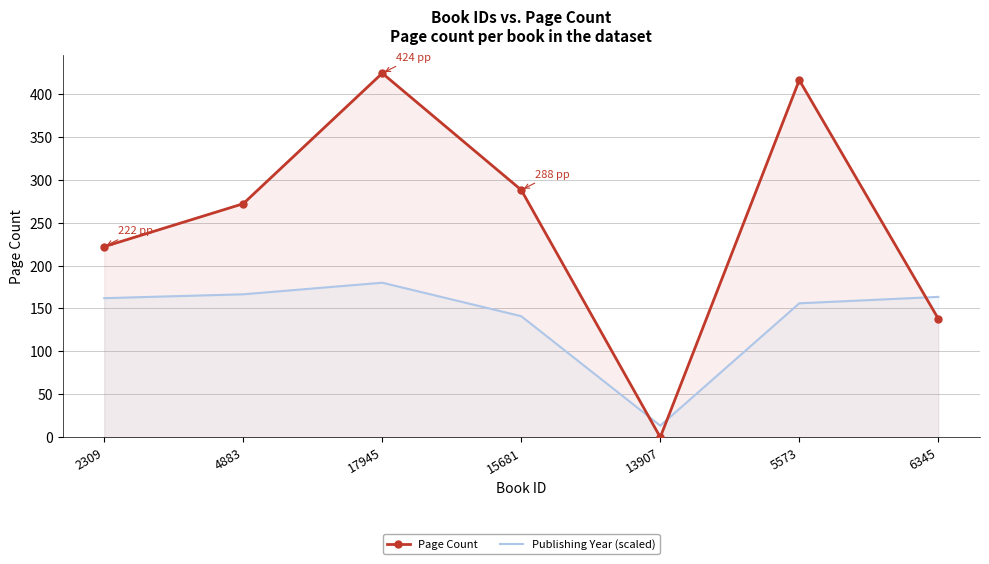

In Page Count, how many points are higher than both neighbors (excluding endpoints)?

2